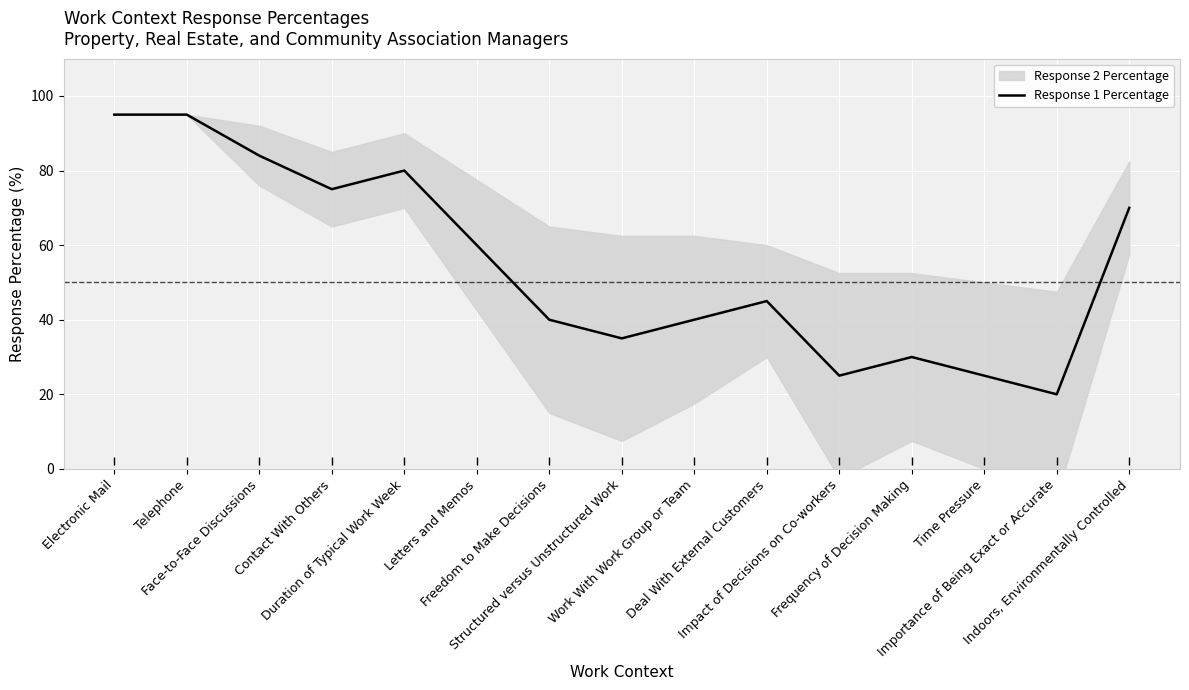

What is the sum of all values?

819